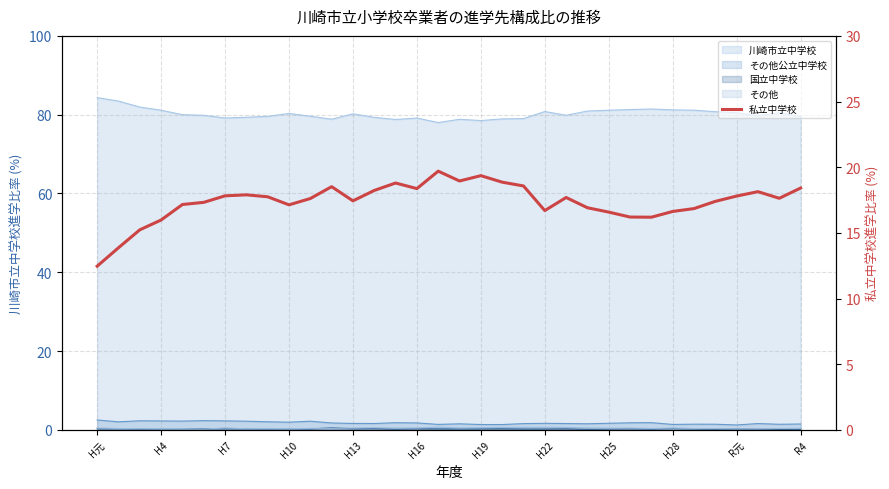

What position from the right is 22?

12